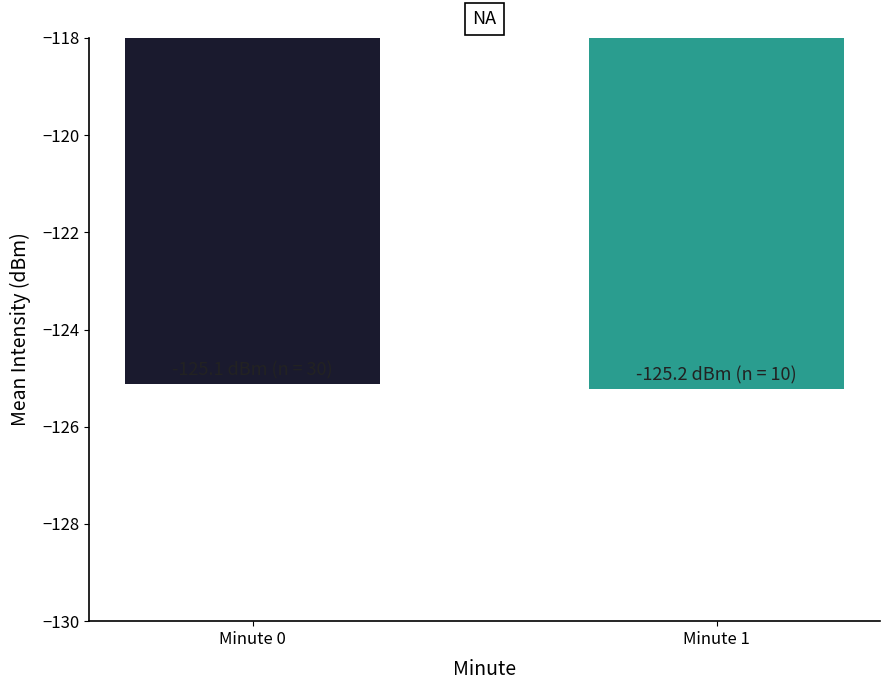

What is the difference between the maximum and minimum values?

0.1